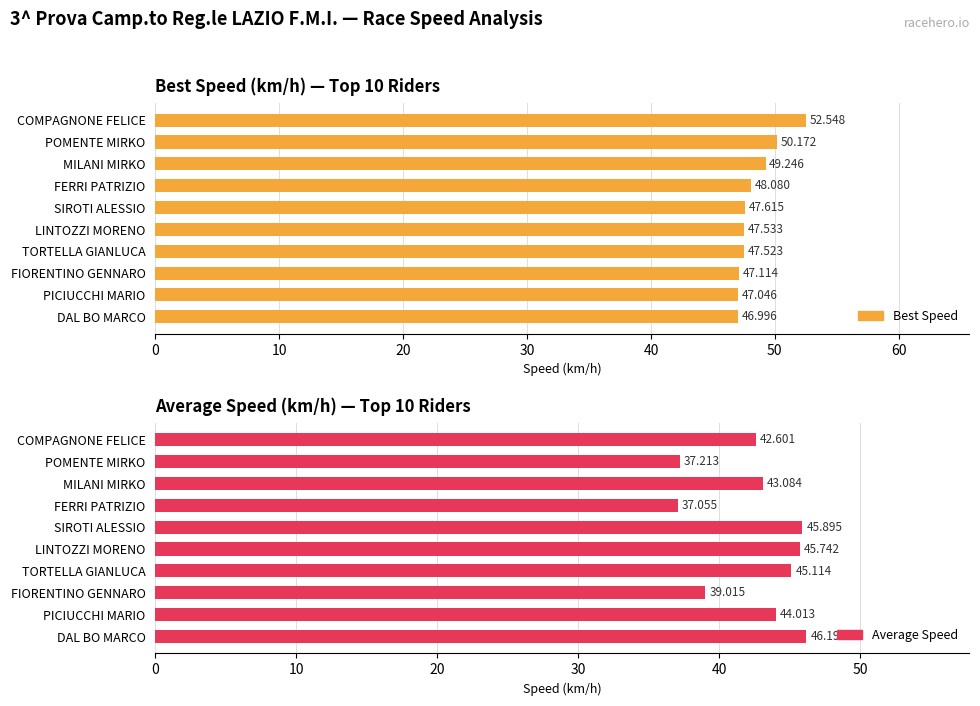

Rank the series at POMENTE MIRKO from lowest to highest value.

Average Speed, Best Speed